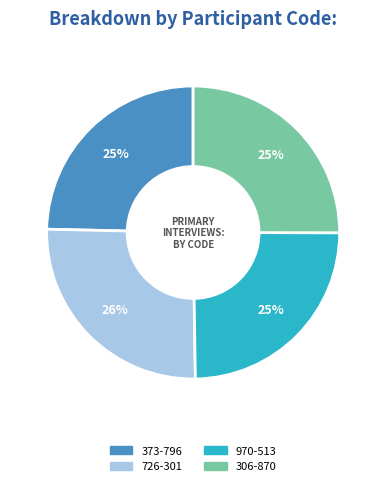

To the nearest percent, what portion does 726-301 represent?

26%